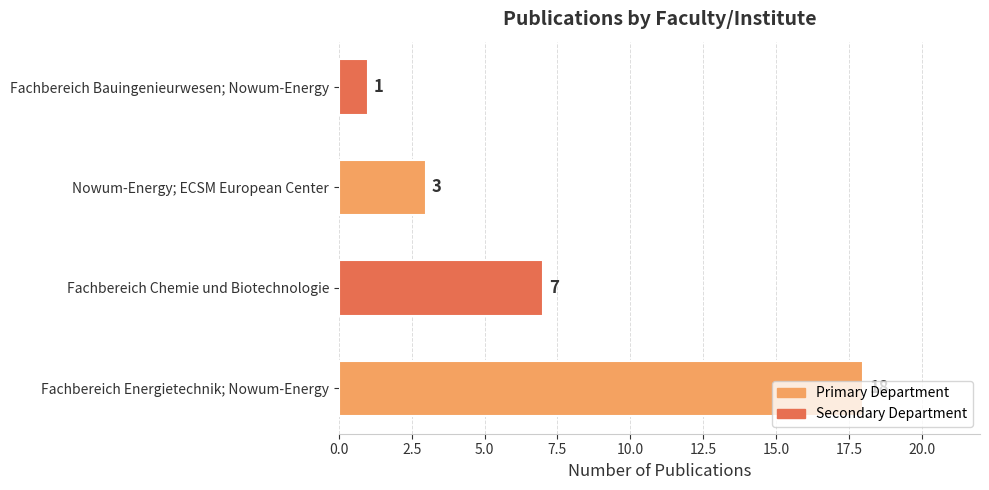

Where is the data nearest to the value 9?

Fachbereich Chemie und Biotechnologie